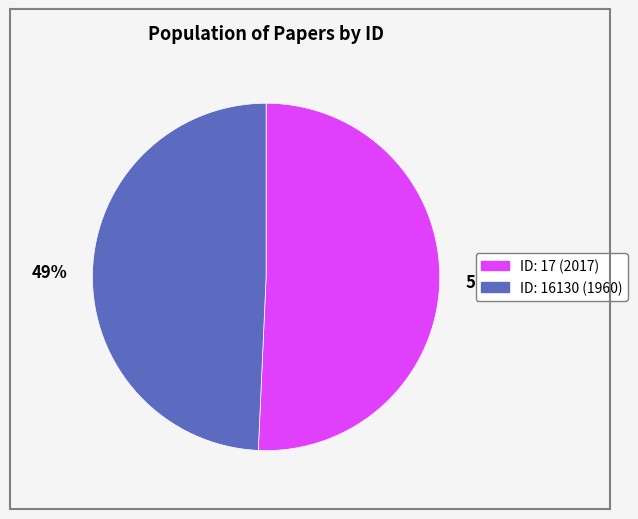

How many segments does this pie chart have?

2